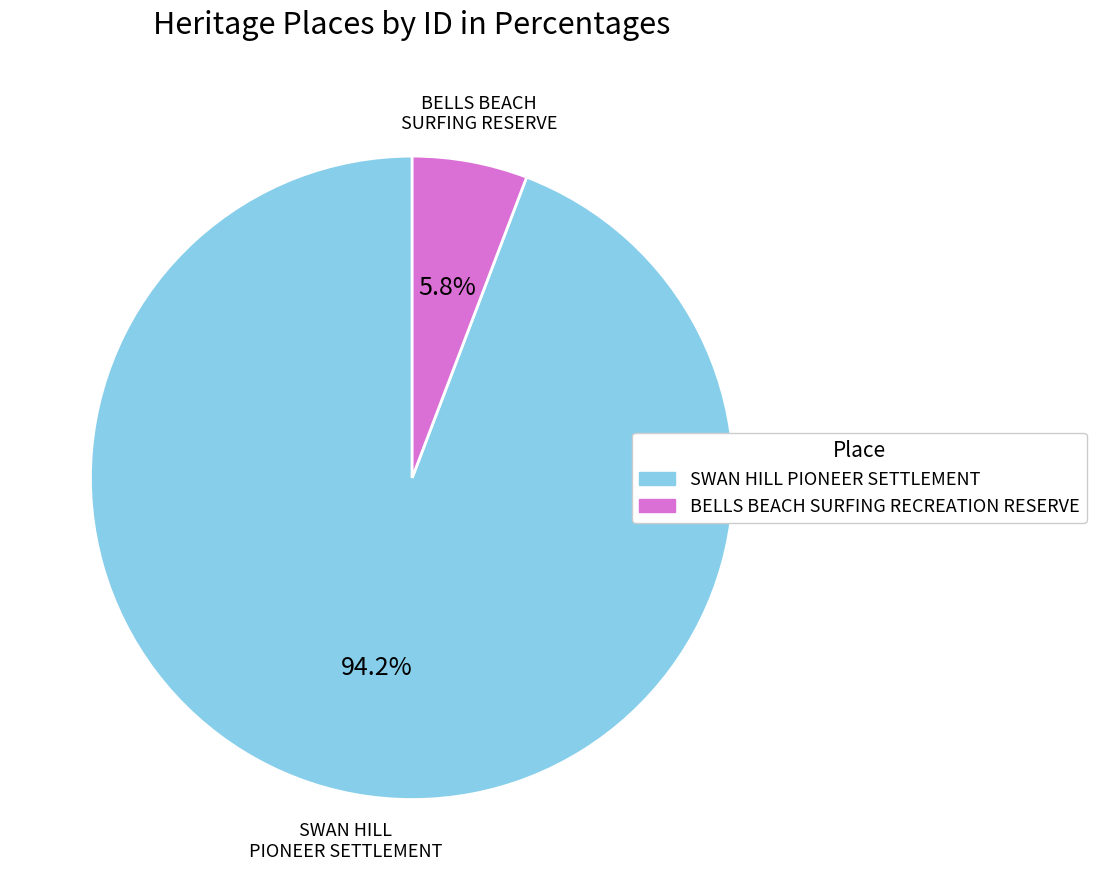

How many segments does this pie chart have?

2